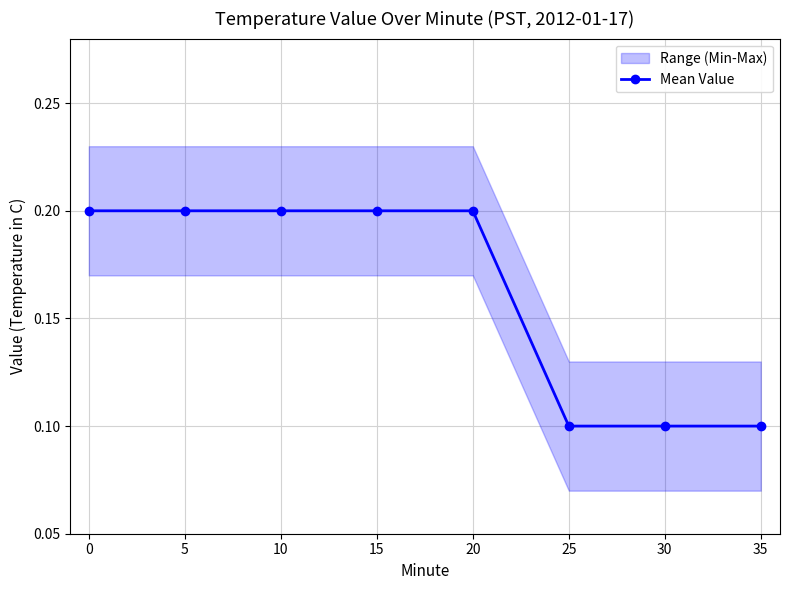

Is it true that the value at 0 is 0.3?

False